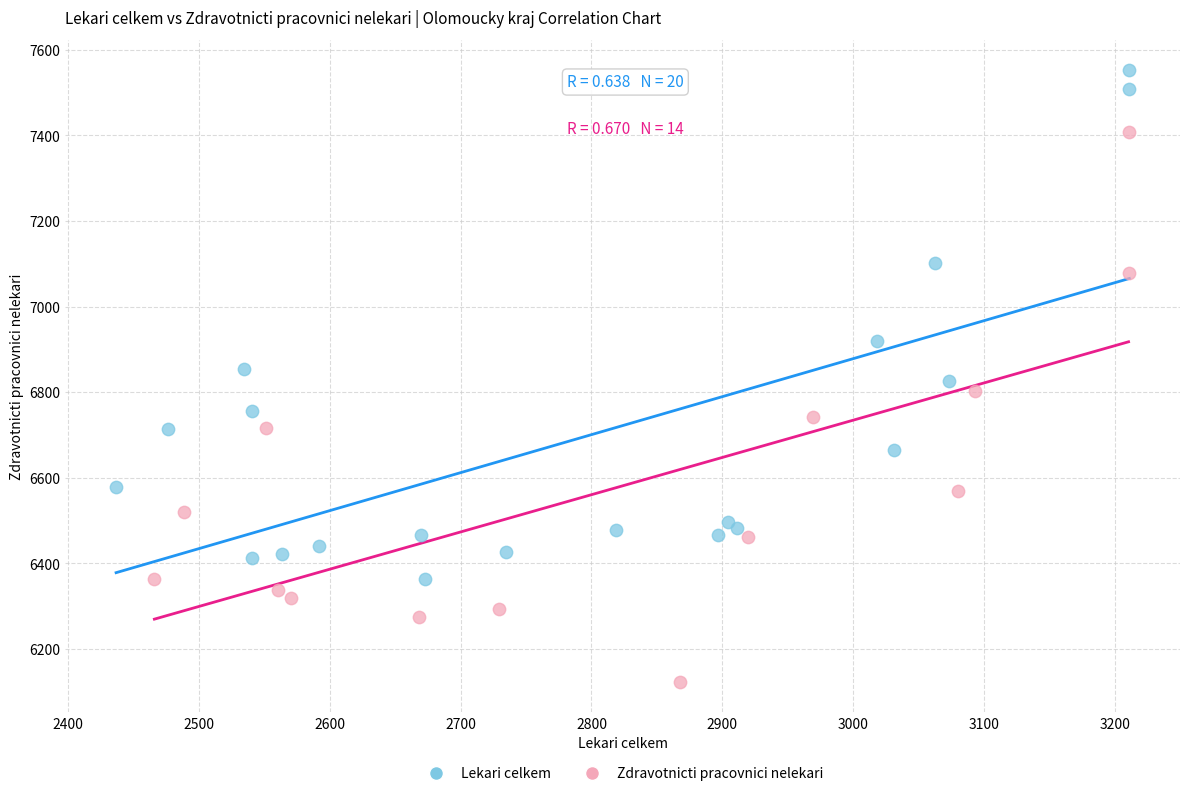

Which series contains the lowest Y value?

Zdravotnicti pracovnici nelekari